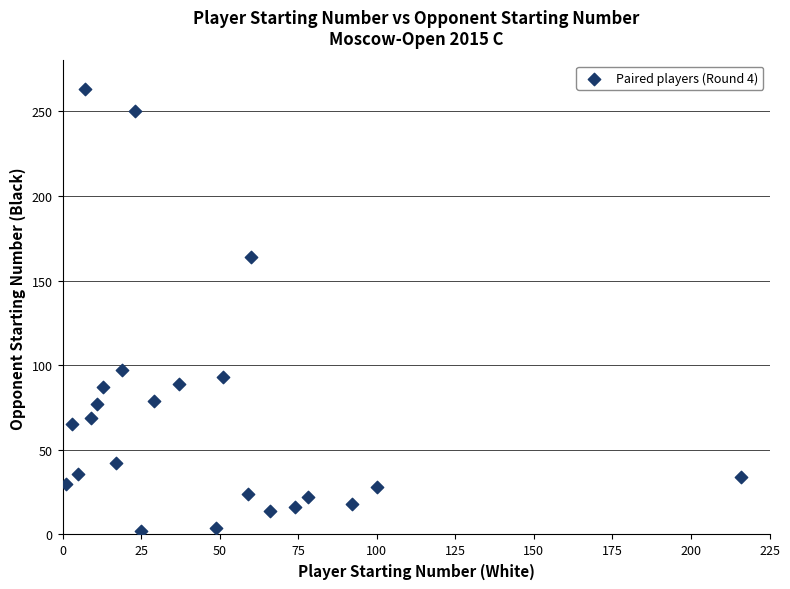

What Y value in the scatter plot is closest to 132?

164